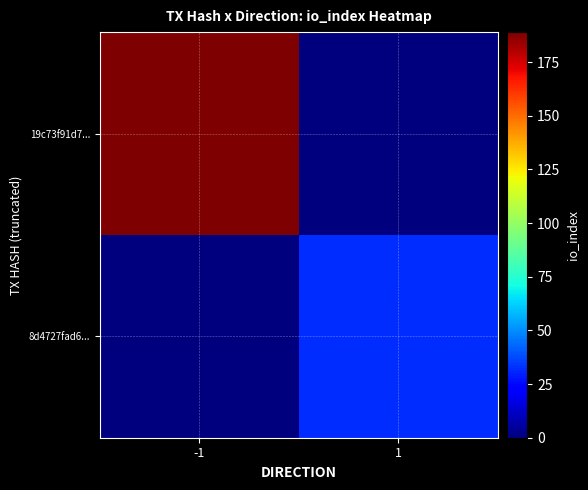

Which series has the largest range (max minus min)?

19c73f91d7...